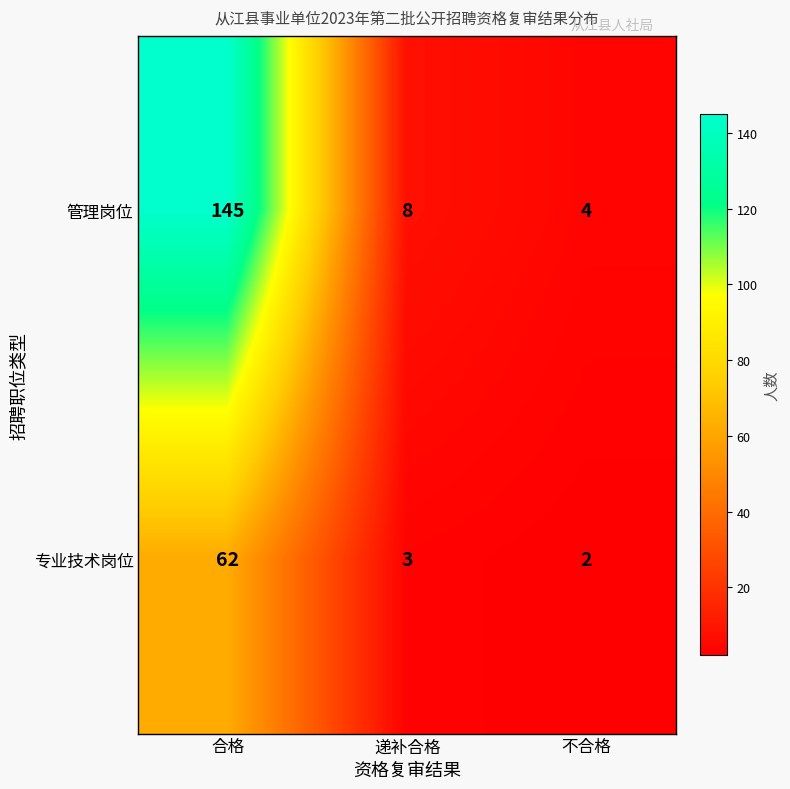

The 管理岗位 series shows 12 at 递补合格. True or false?

False